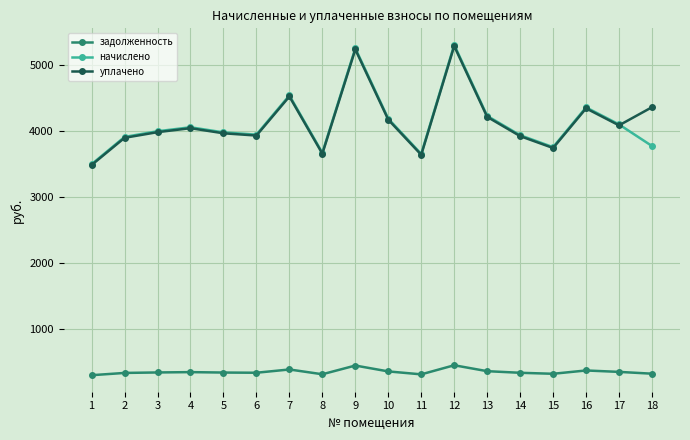

What is the minimum value for уплачено?

3487.1